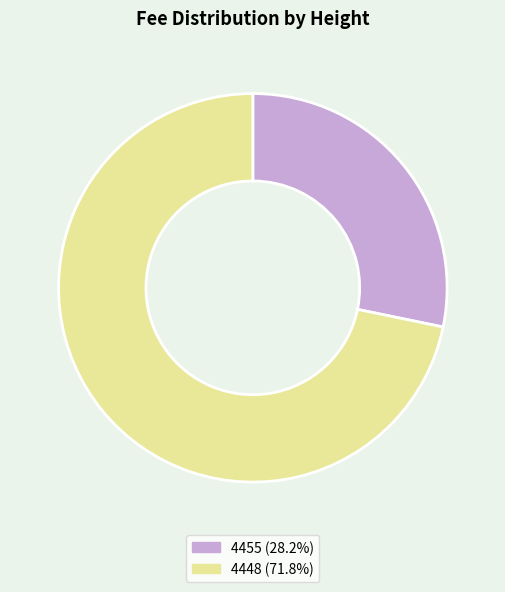

Between 4448 and 4455, which is larger?

4448